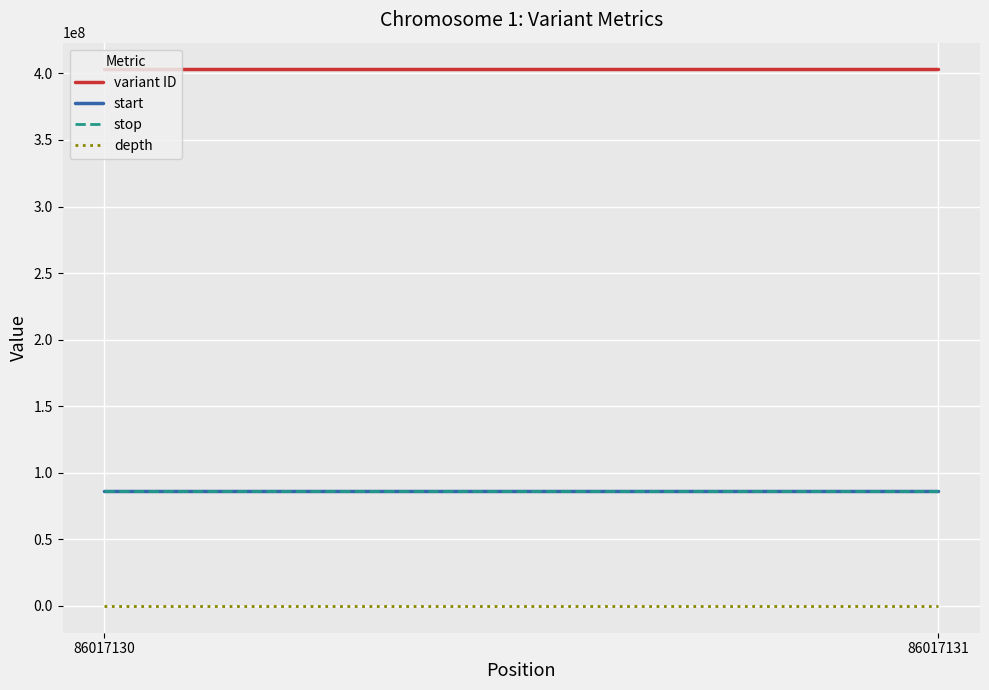

Rank the series at 86017131 from lowest to highest value.

depth, start, stop, variant ID